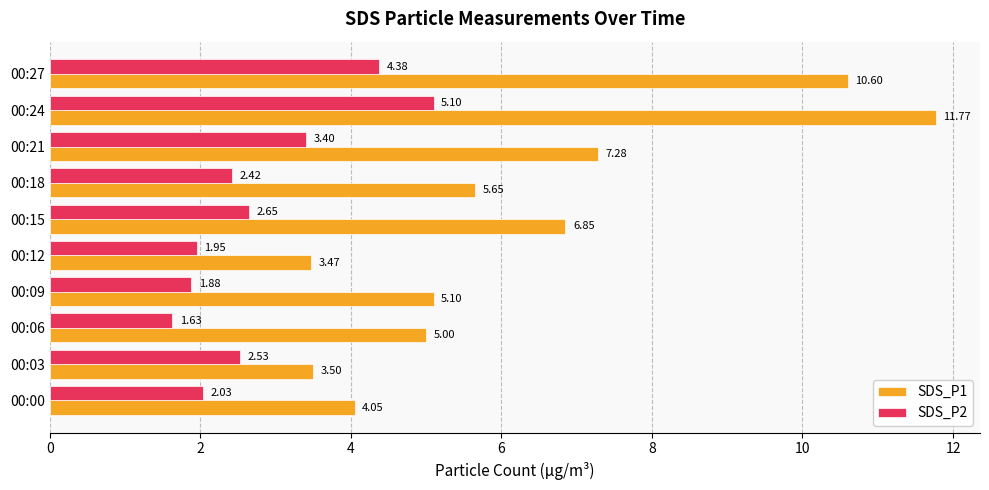

List the series in order of their peak value, highest first.

SDS_P1, SDS_P2